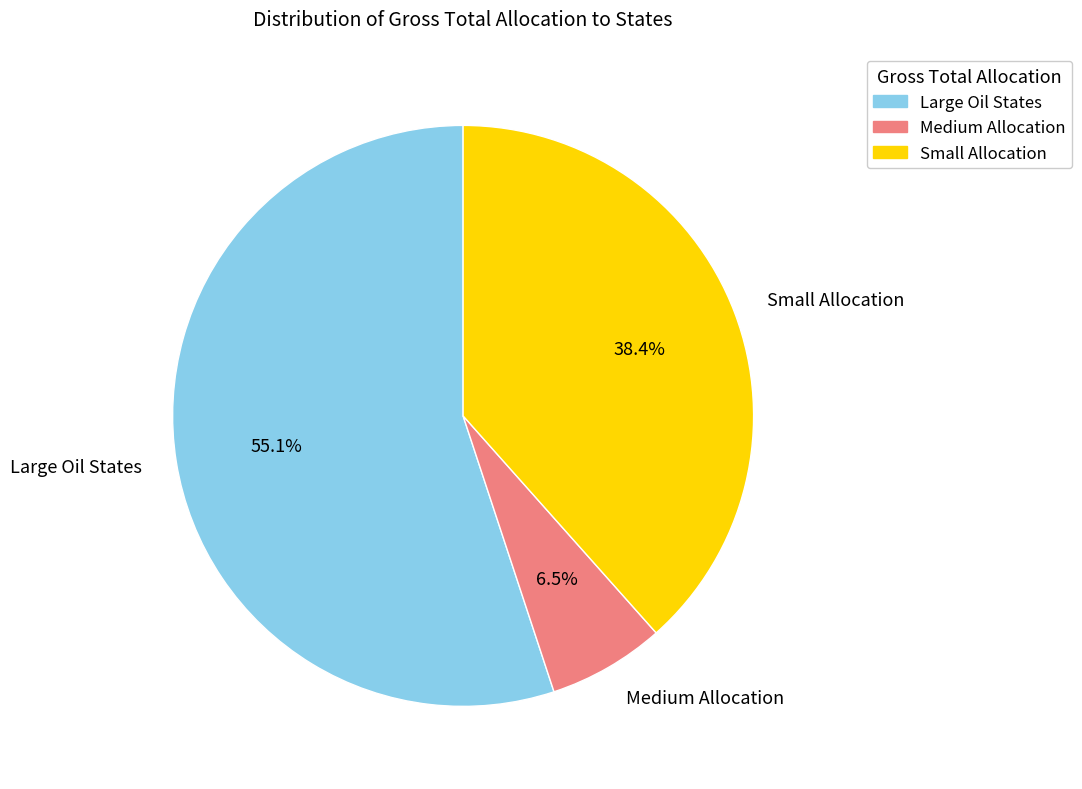

Combined, do Small Allocation and Medium Allocation account for over 50%?

No